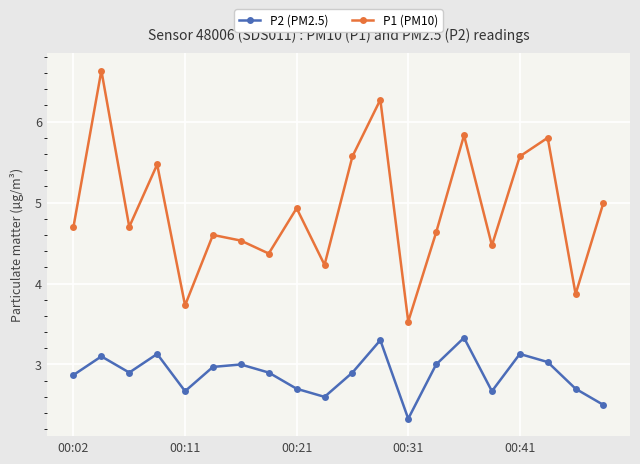

How many interior local valleys does the P2 (PM2.5) series have?

5